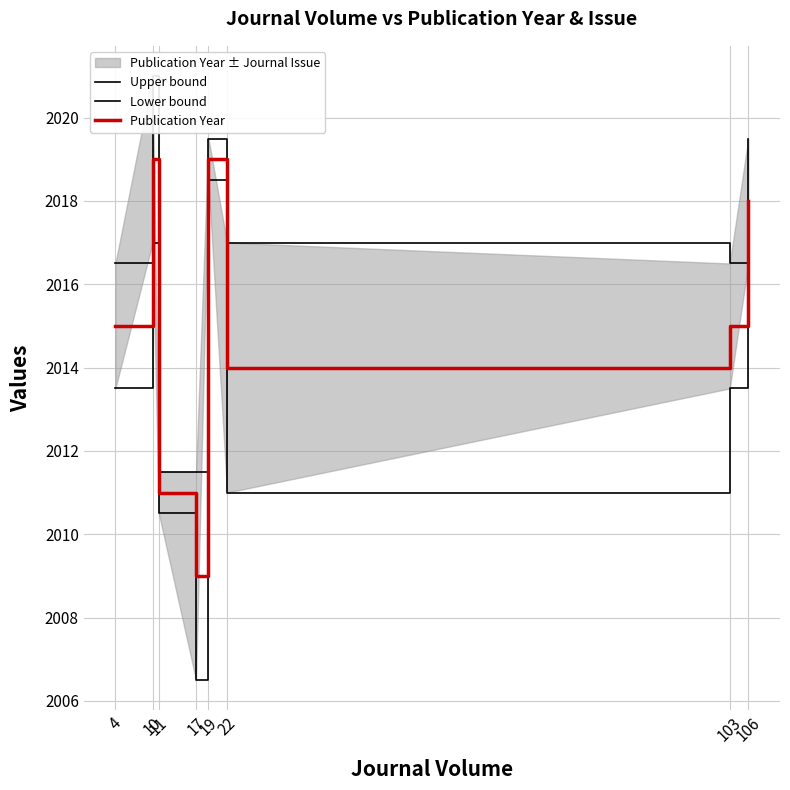

Where is the first local maximum for Lower bound?

10